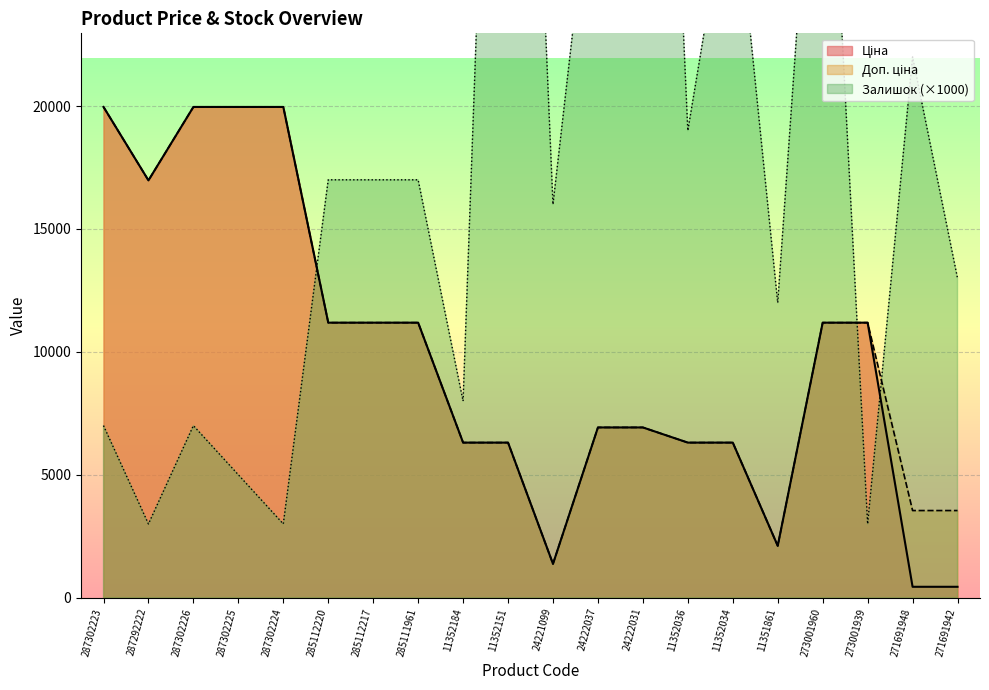

True or false: Ціна and Залишок cross at least once.

True